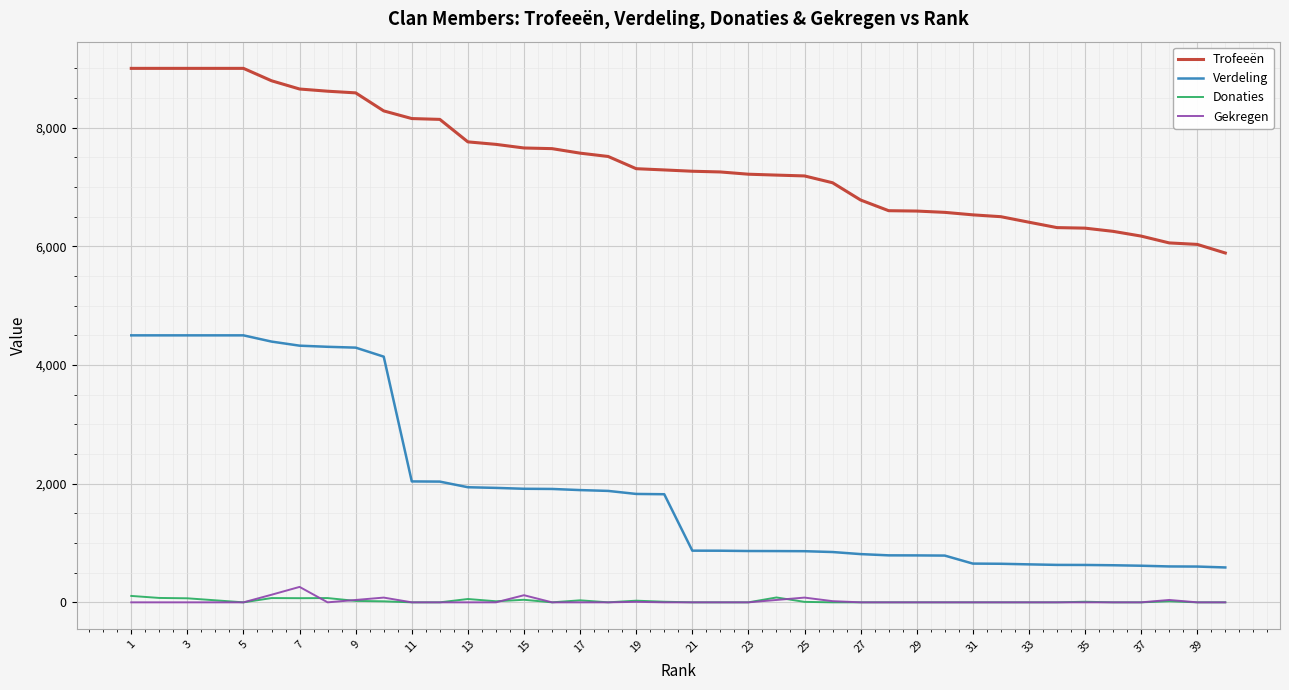

Which series has the largest total across all categories?

Trofeeën